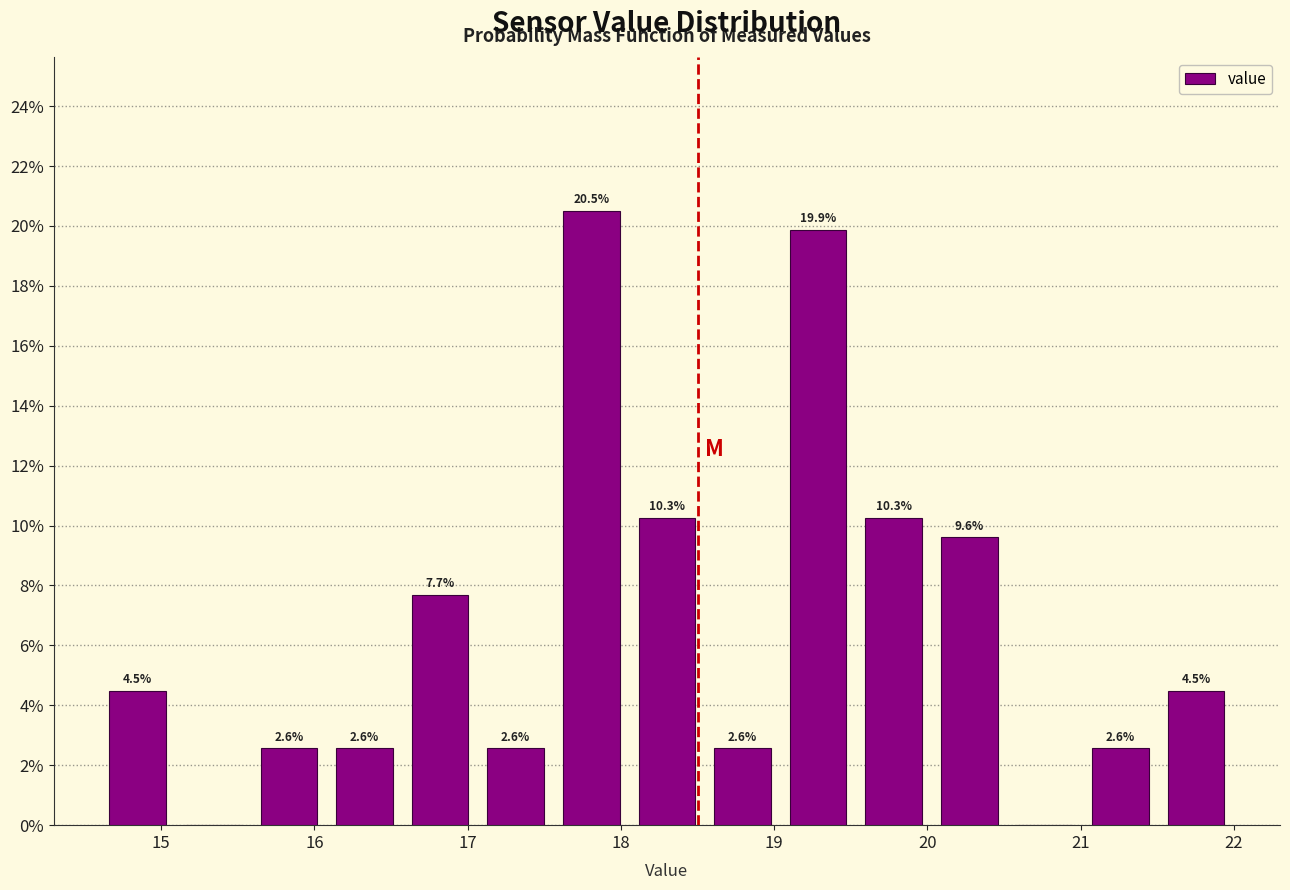

Over which range of the x-axis is the bar tallest?

17.6 to 18.1